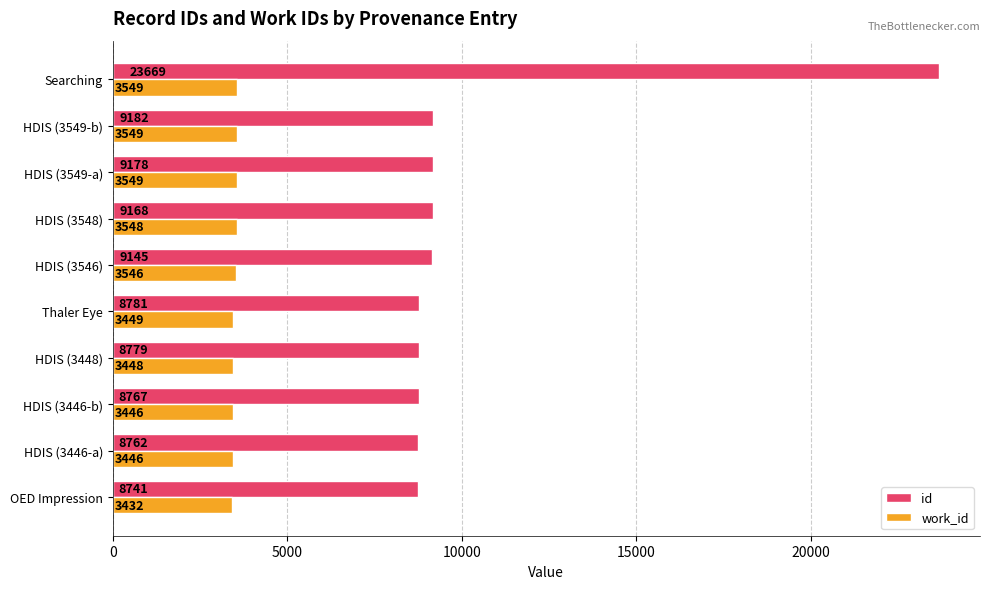

How many distinct data groups are displayed?

2